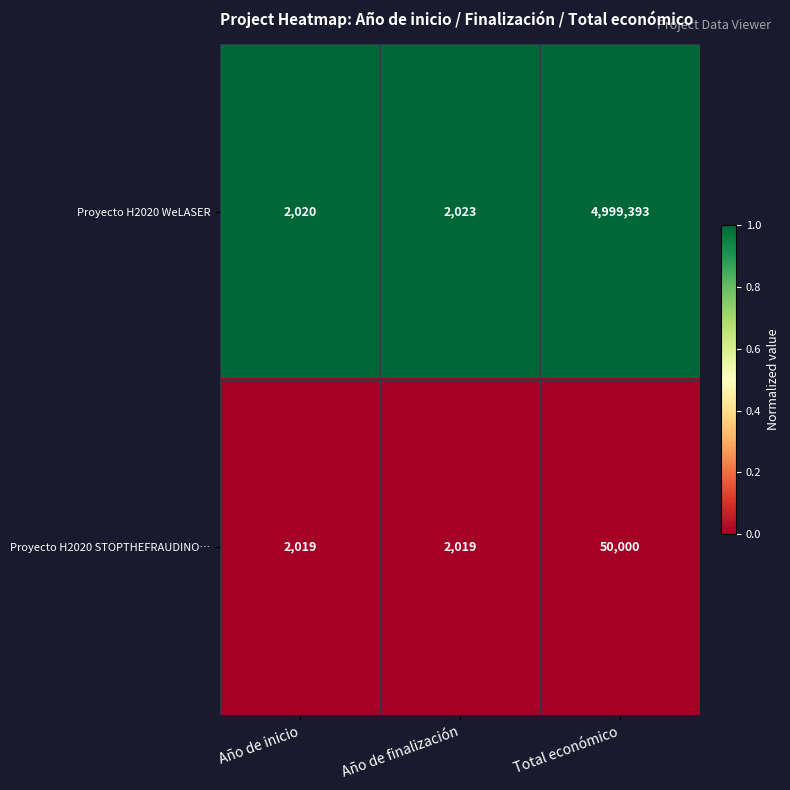

Rank the series by their maximum value, from highest to lowest.

Proyecto H2020 WeLASER, Proyecto H2020 STOPTHEFRAUDINO…